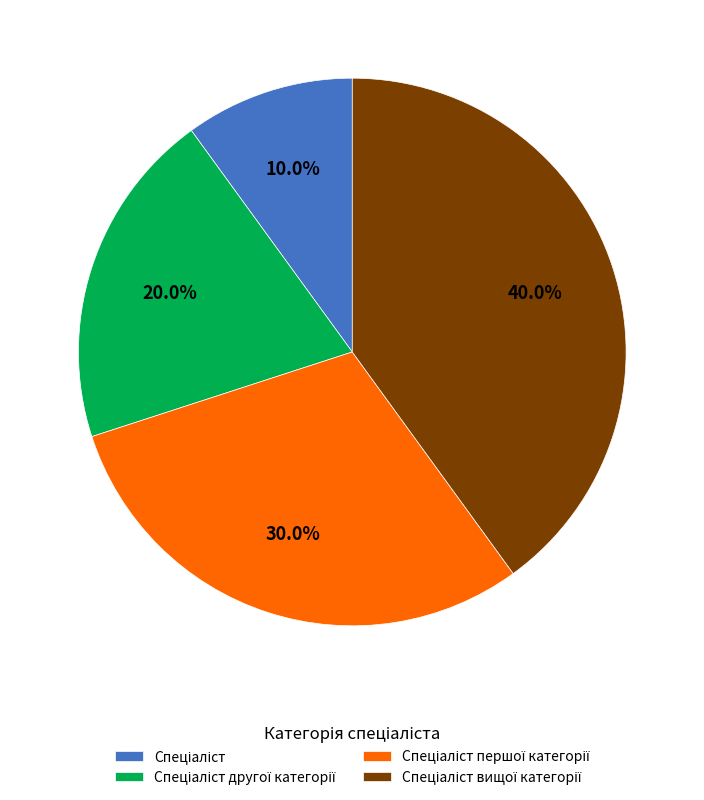

Is there any slice that represents more than half of the pie?

No